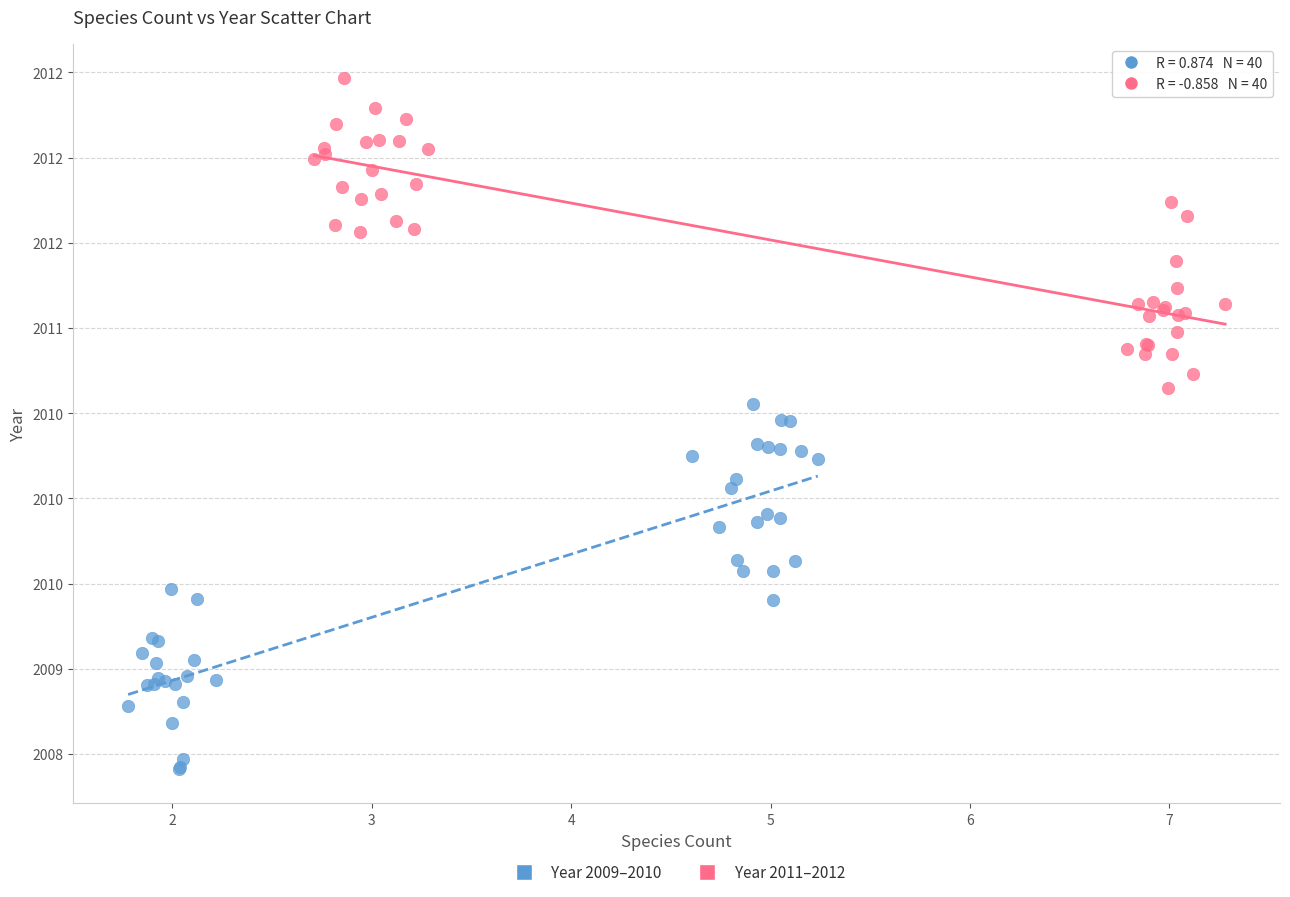

Which series reaches the maximum Y coordinate?

Year 2011–2012